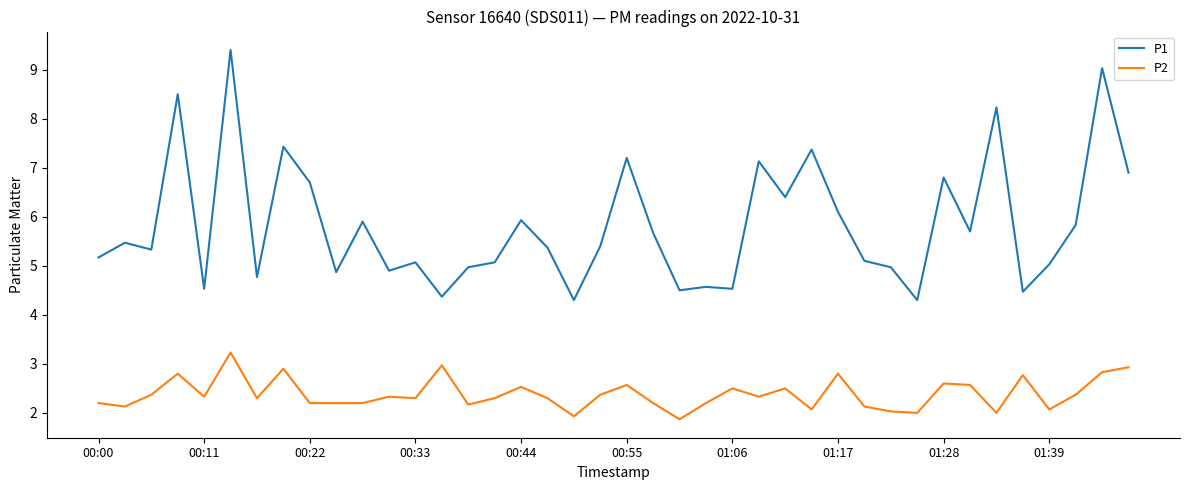

In P1, how many points are lower than both neighbors (excluding endpoints)?

13